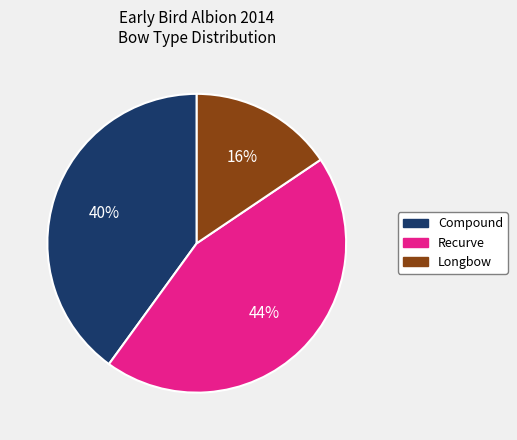

Does any single category account for the majority?

No